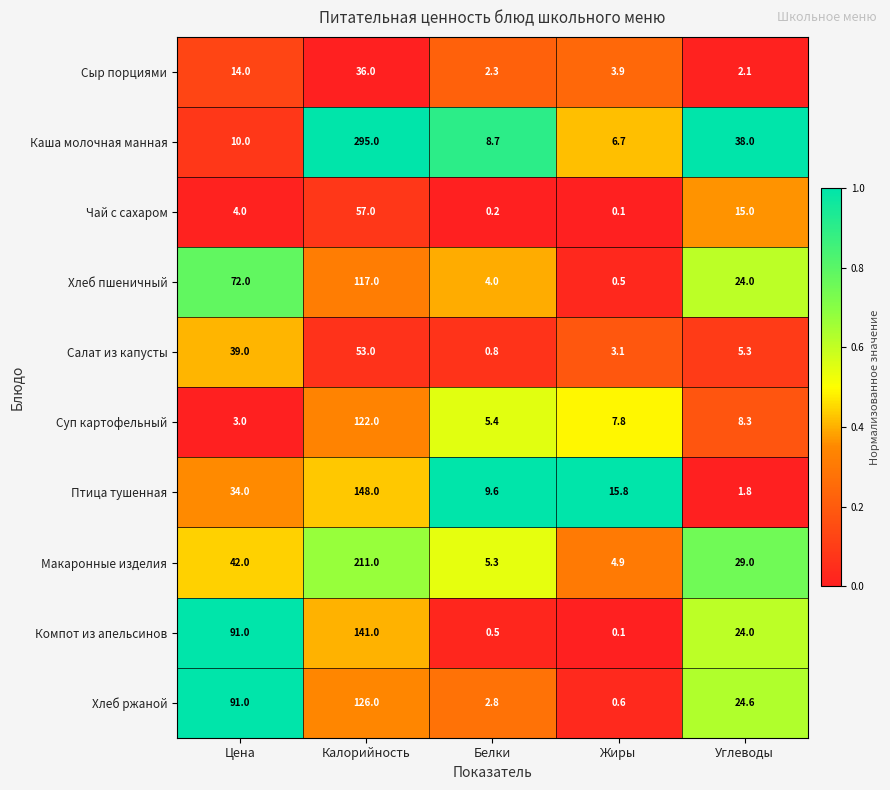

What is the spread (max minus min) of values at Углеводы?

36.2